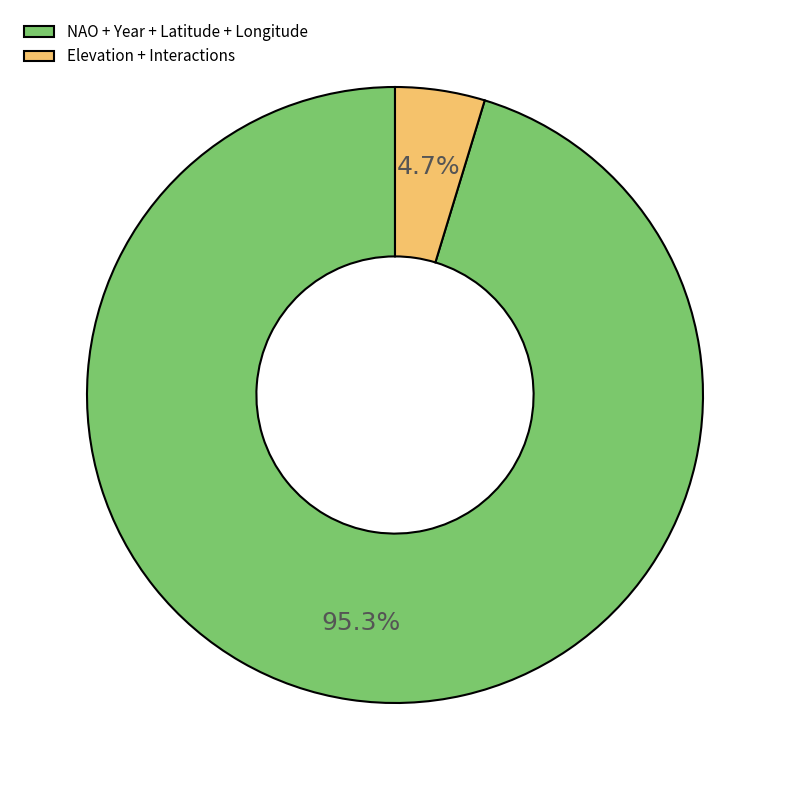

Which slice represents more than half of the pie?

NAO + Year + Latitude + Longitude